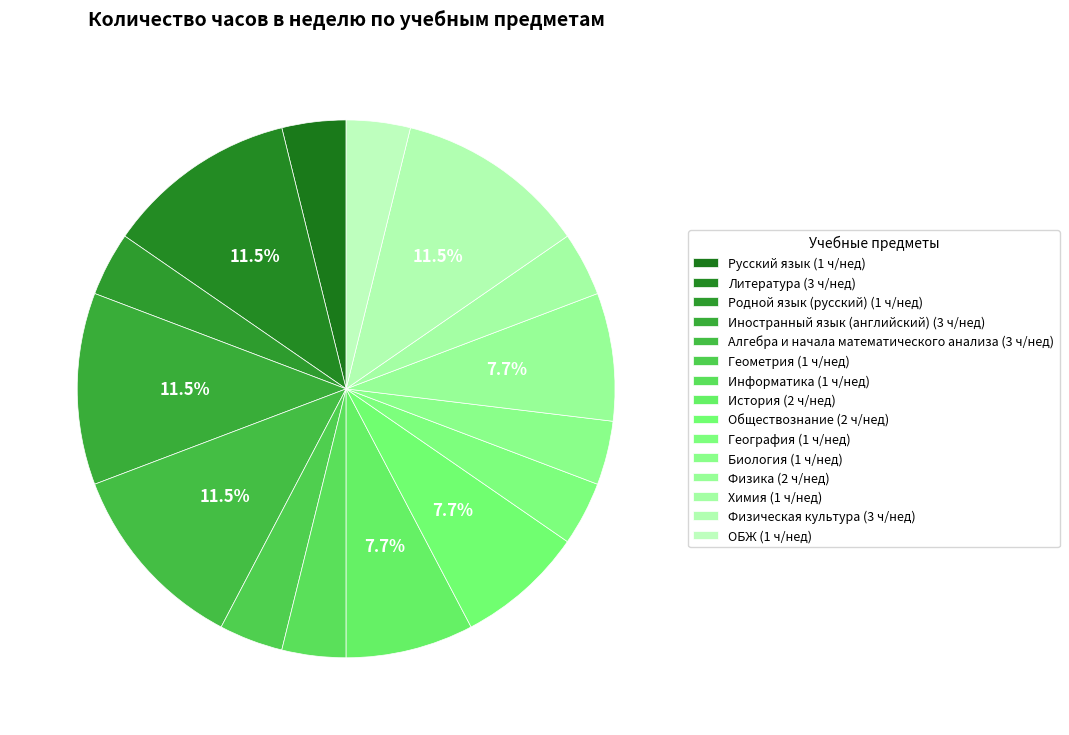

Which has a higher value, Родной язык (русский) or Литература?

Литература